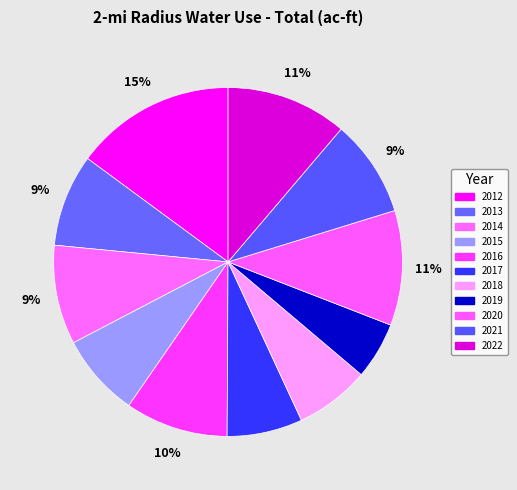

To the nearest percent, what is the average slice percentage?

9%